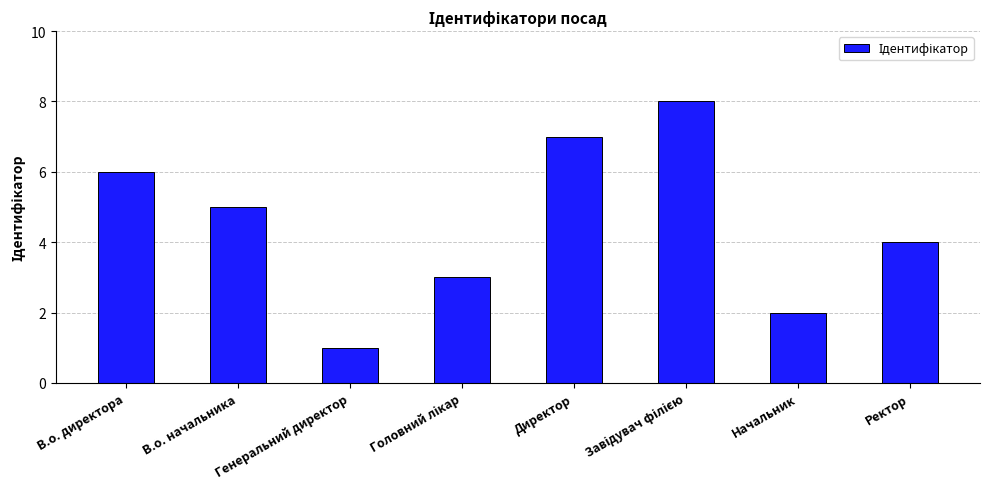

What is the label of the 1st bar from the right?

Ректор